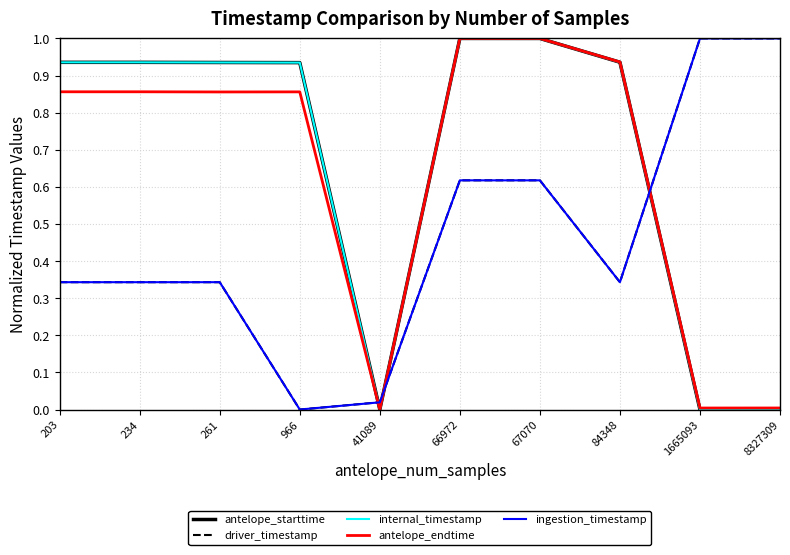

What is the spread (max minus min) of values at 67070?

0.4